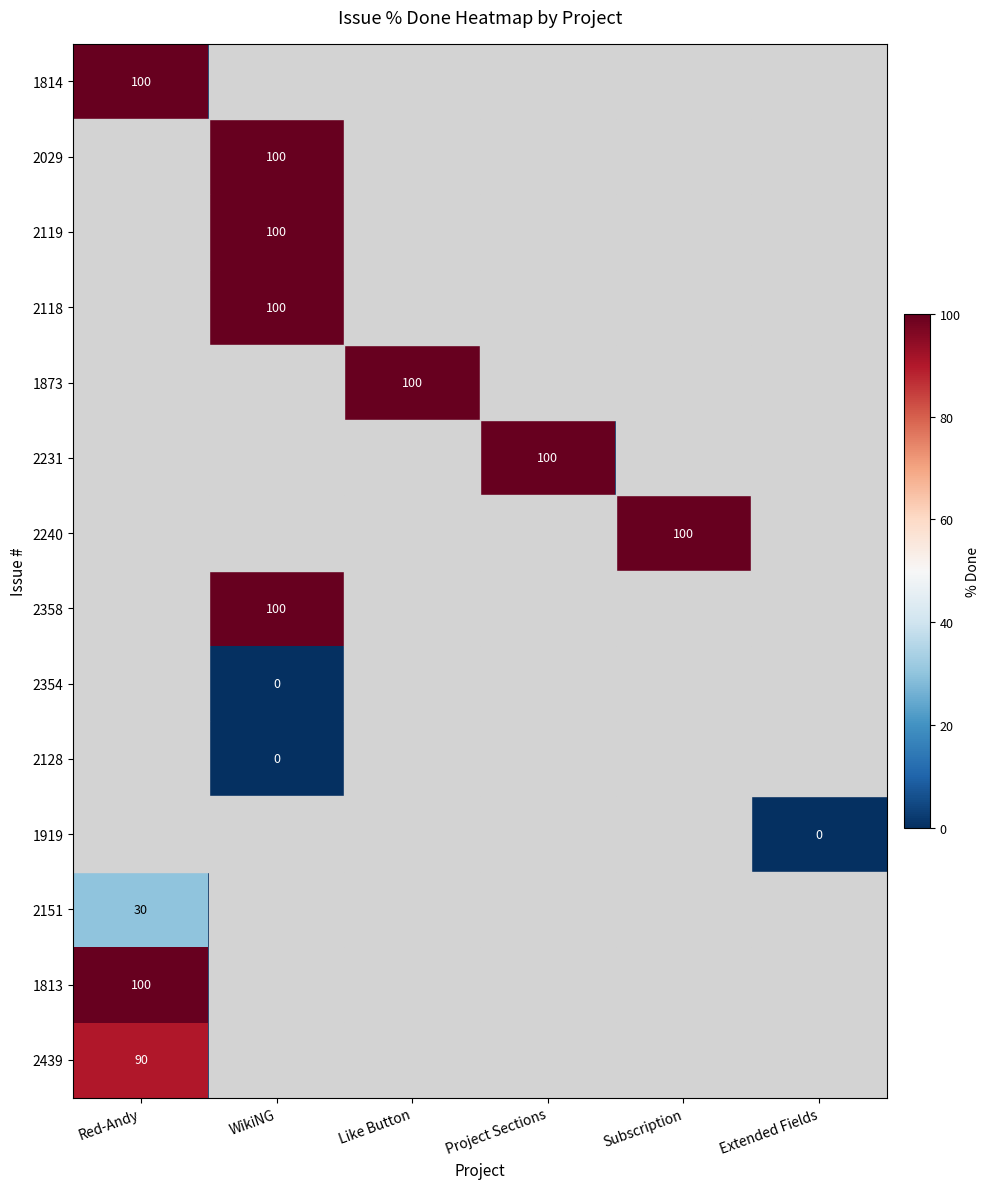

At Project Sections, list the series in order from largest to smallest.

2231, 1814, 2029, 2119, 2118, 1873, 2240, 2358, 2354, 2128, 1919, 2151, 1813, 2439